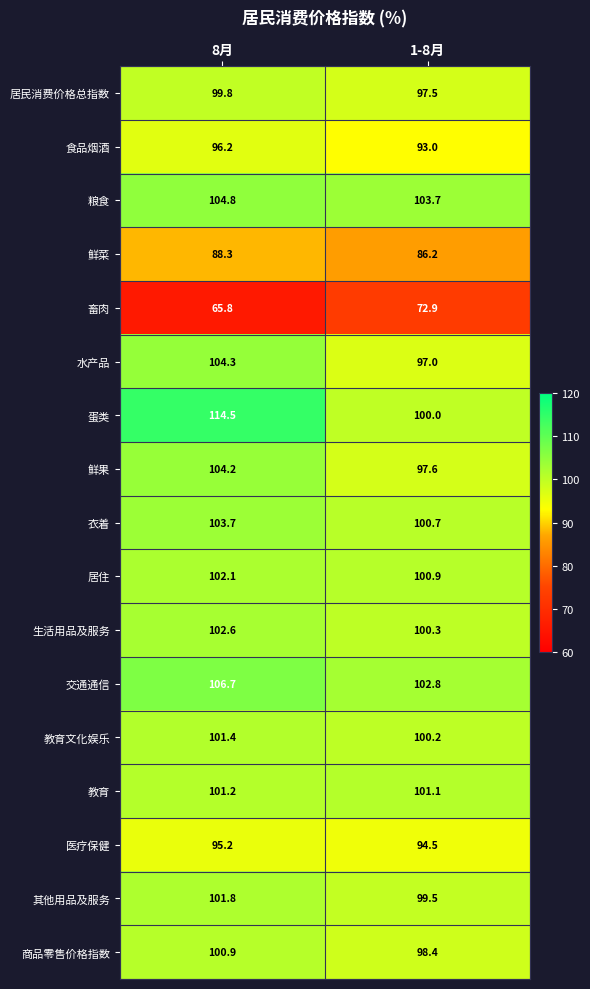

Count the number of data series in this chart.

17